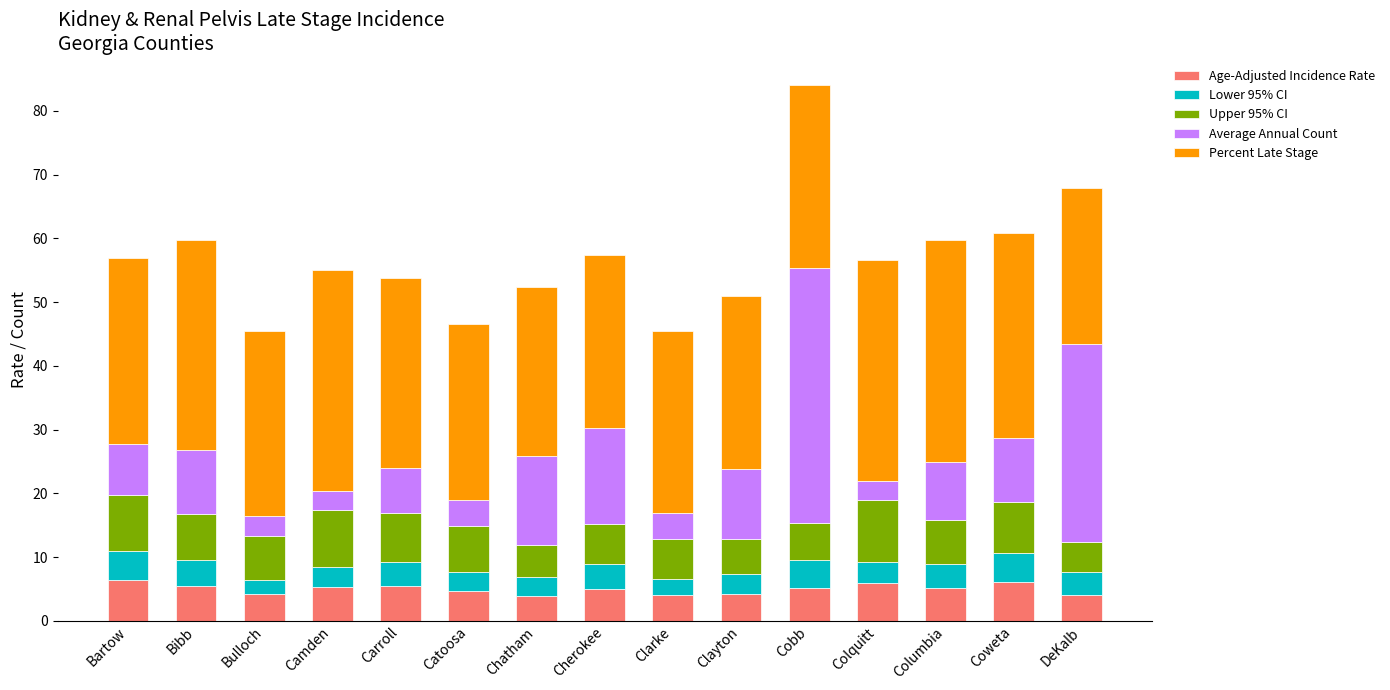

What is the sum of the Age-Adjusted Incidence Rate values at Coweta and Clayton?

10.3